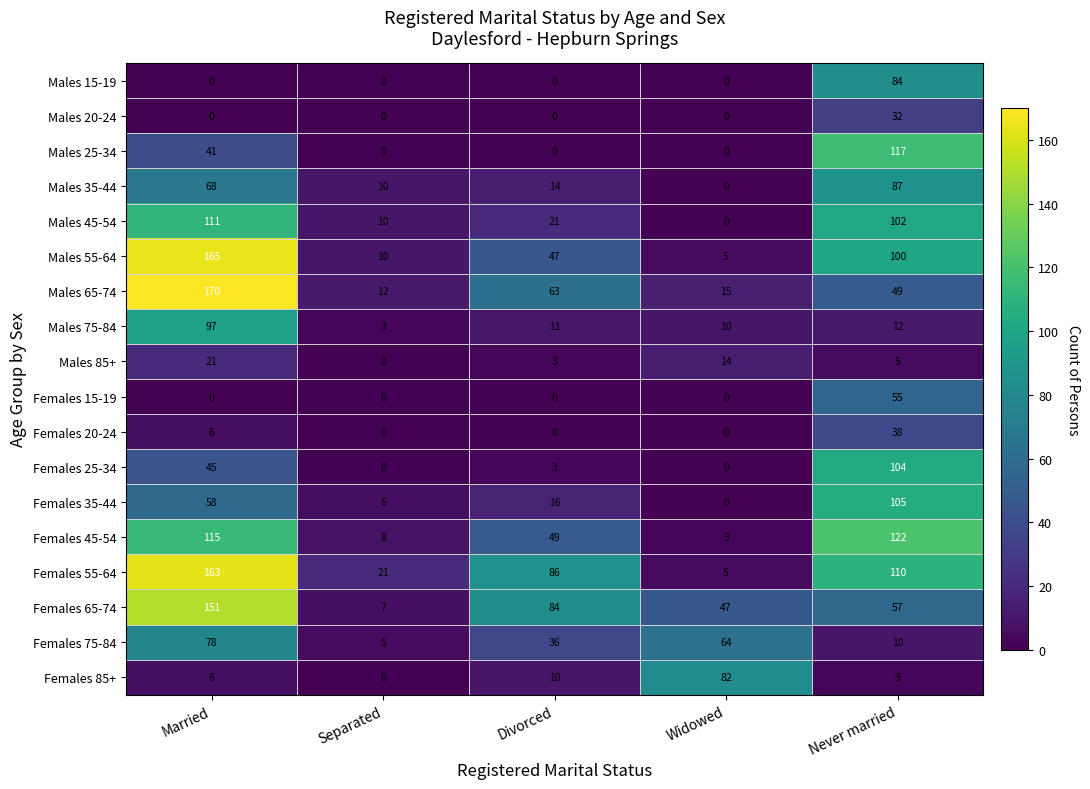

What is the total value across all series at Married?

1295